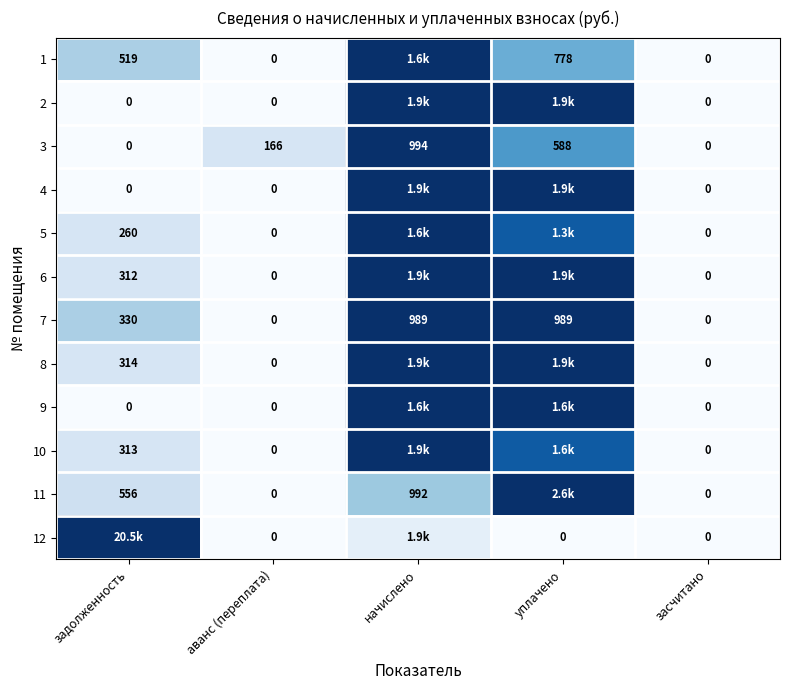

At which label is 3 closest to 497?

уплачено